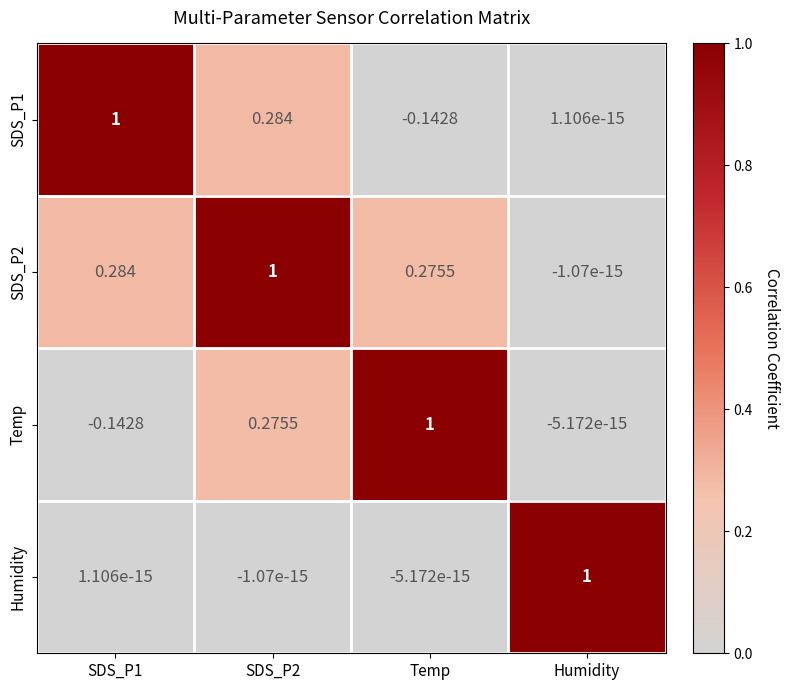

What is the difference between the highest and lowest values at SDS_P2?

1.0